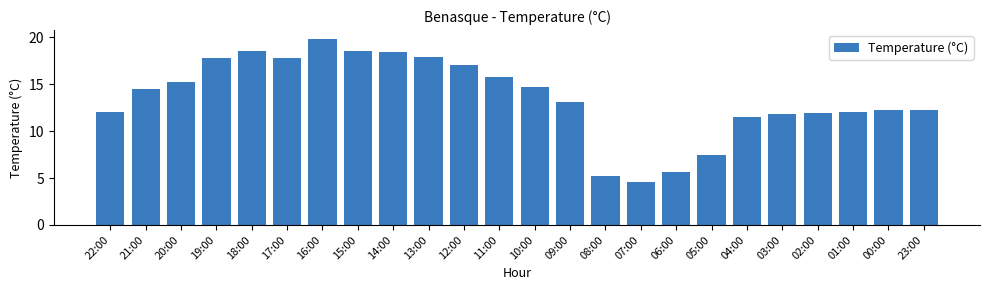

How many data points are less than 14?

12